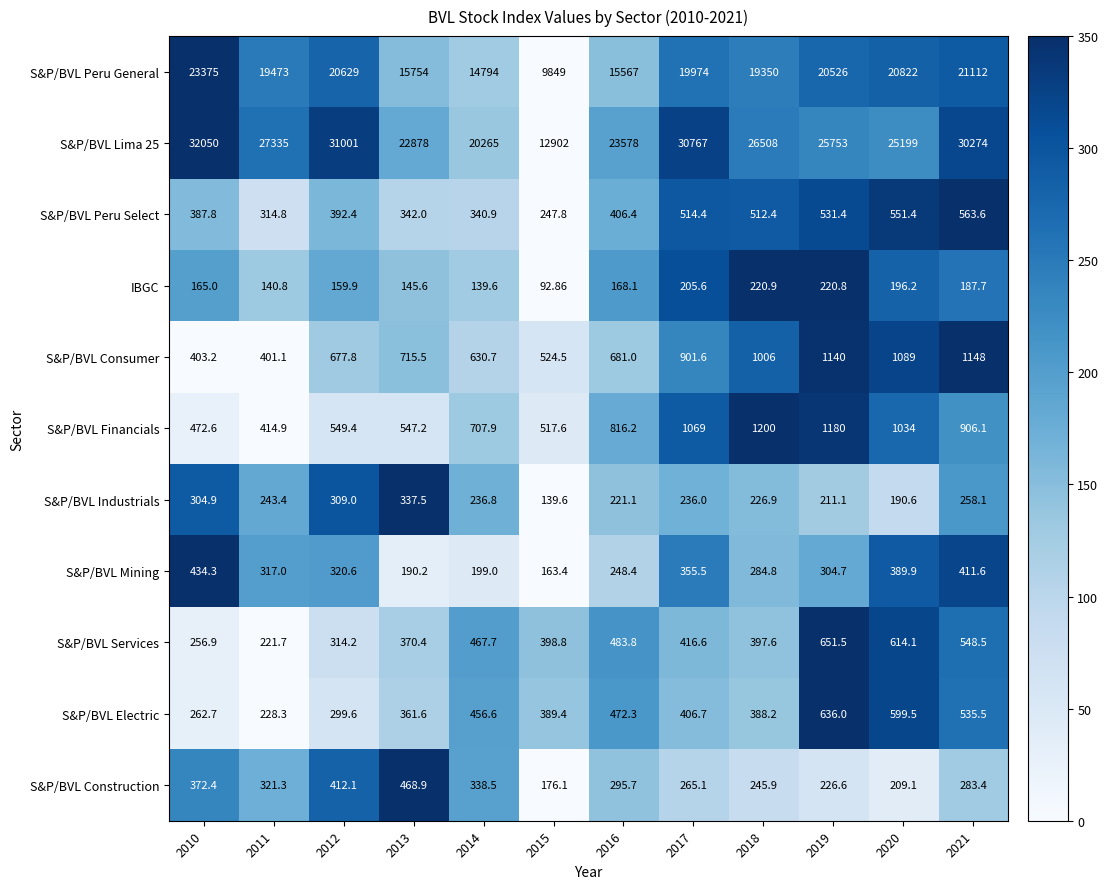

Is the value of S&P/BVL Services at 2020 greater than the value of S&P/BVL Industrials at 2015?

Yes